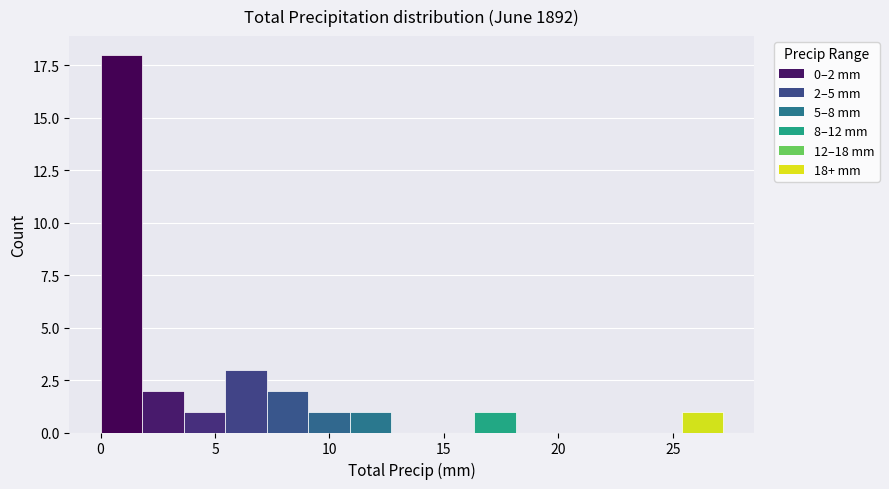

Read against the x-axis, roughly where is the centre of the tallest bar?

1.0